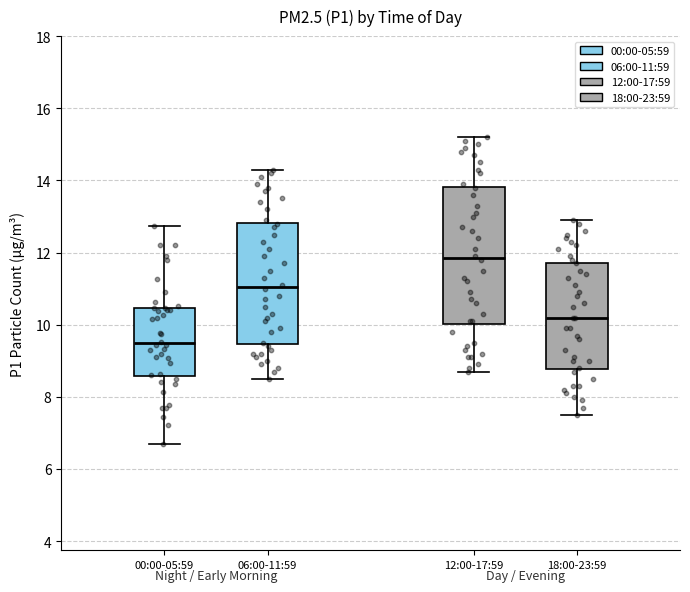

Reading left to right, read every box against the y-axis: the position of its median line, the range the box covers, and the ends of its whiskers. The values are not printed on the chart, so give them approximately, as read against the axis.

00:00-05:59: median 9.4, box 8.6 to 10.4, whiskers 6.8 to 12.8
06:00-11:59: median 11.0, box 9.4 to 12.8, whiskers 8.6 to 14.4
12:00-17:59: median 11.8, box 10.0 to 13.8, whiskers 8.8 to 15.2
18:00-23:59: median 10.2, box 8.8 to 11.8, whiskers 7.6 to 13.0